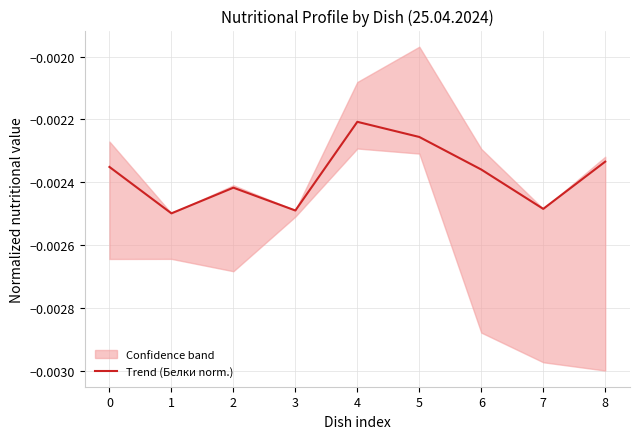

How many points are lower than both their immediate neighbors (excluding endpoints)?

3